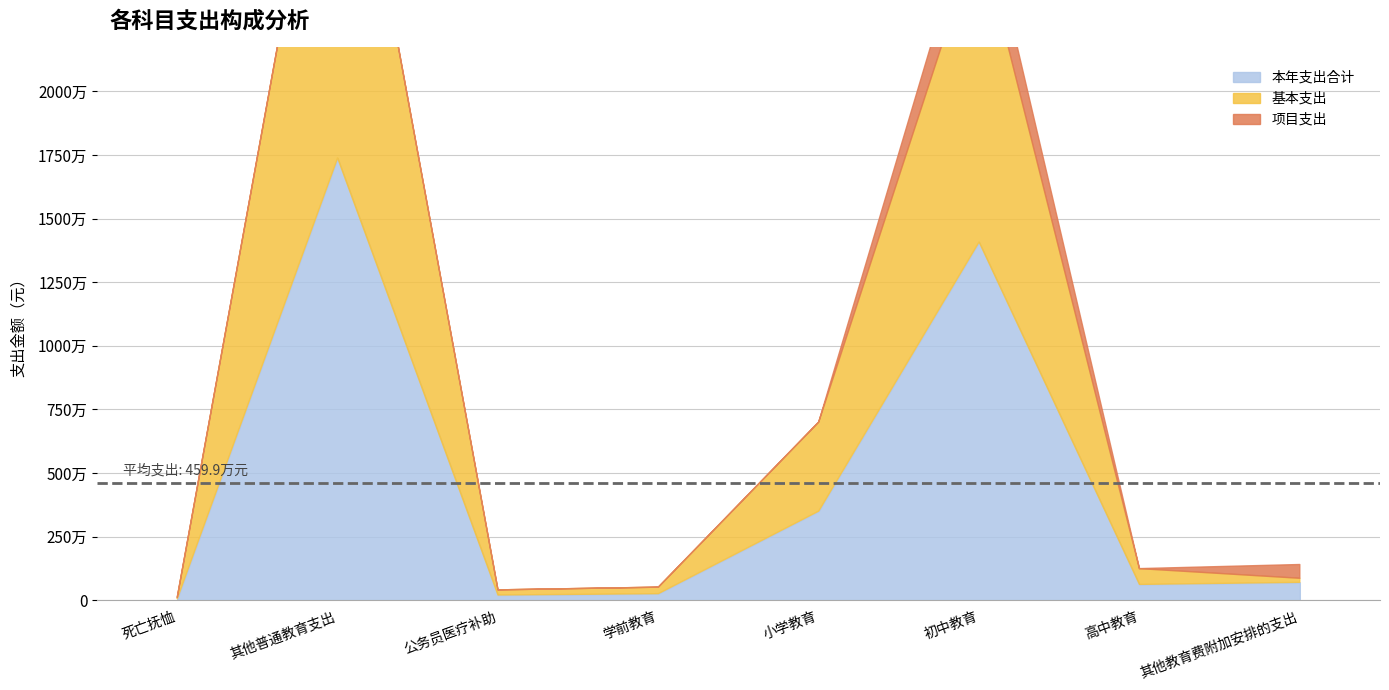

True or false: 基本支出 and 本年支出合计 intersect in this chart.

False